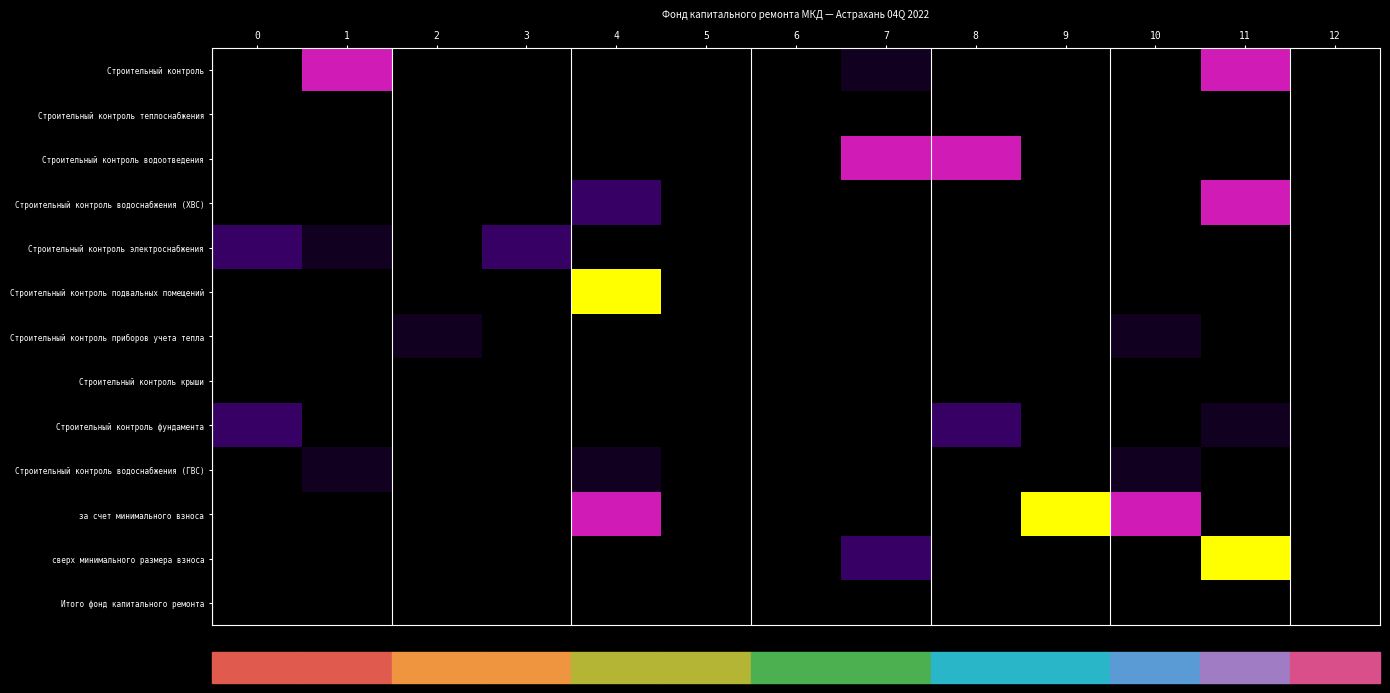

Rank the series at 10 from lowest to highest value.

Строительный контроль, Строительный контроль теплоснабжения, Строительный контроль водоотведения, Строительный контроль водоснабжения (ХВС), Строительный контроль электроснабжения, Строительный контроль подвальных помещений, Строительный контроль крыши, Строительный контроль фундамента, сверх минимального размера взноса, Итого фонд капитального ремонта, Строительный контроль приборов учета тепла, Строительный контроль водоснабжения (ГВС), за счет минимального взноса